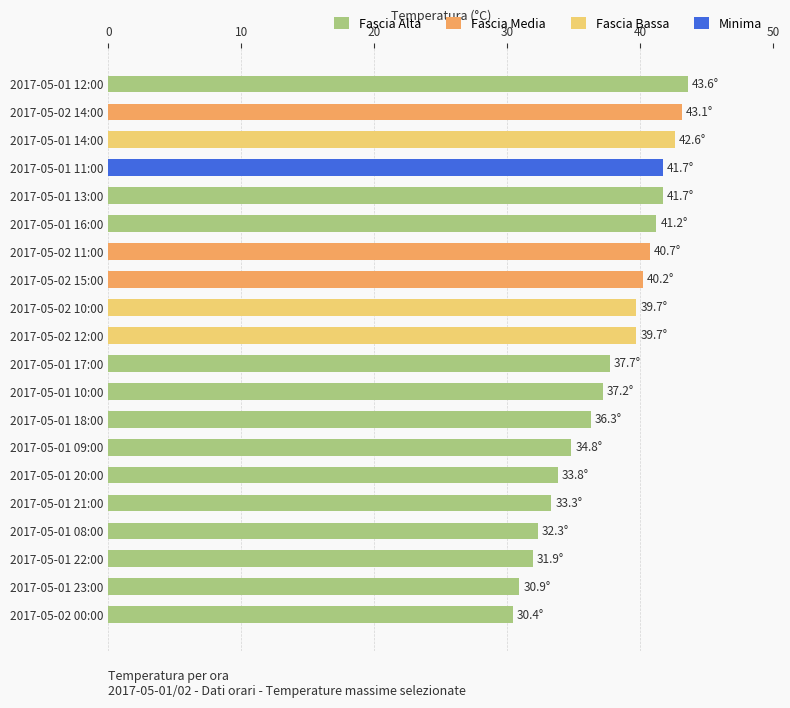

What position from the bottom is 2017-05-02 14:00?

19